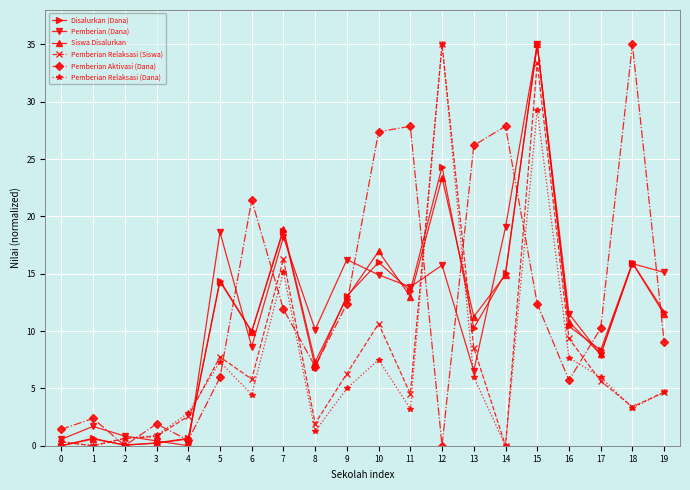

What is the greatest value displayed?

35.0